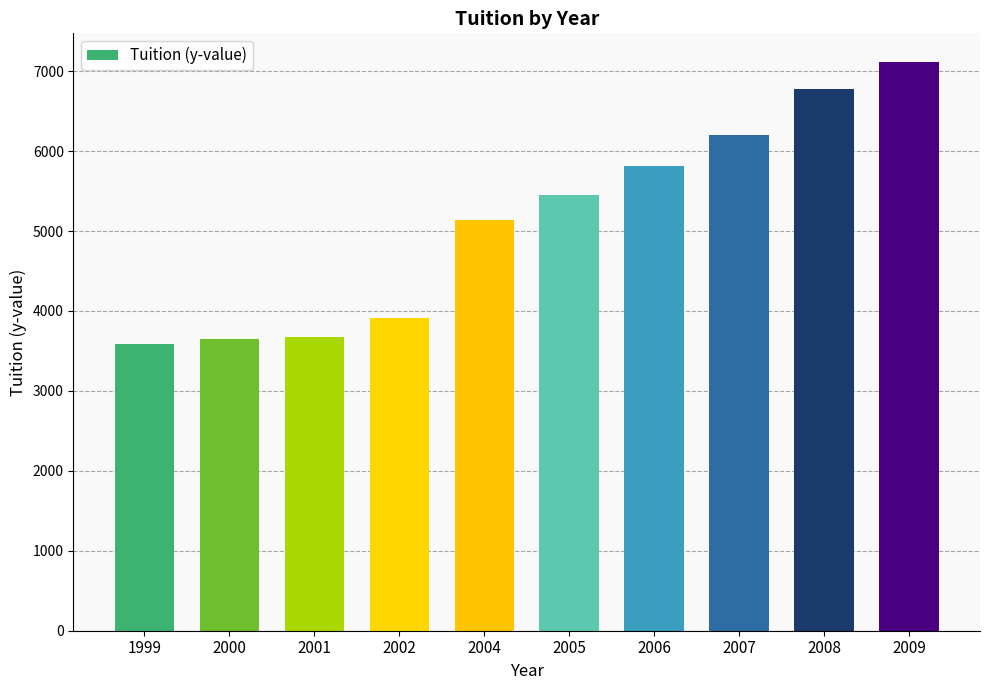

What is the smallest value displayed?

3587